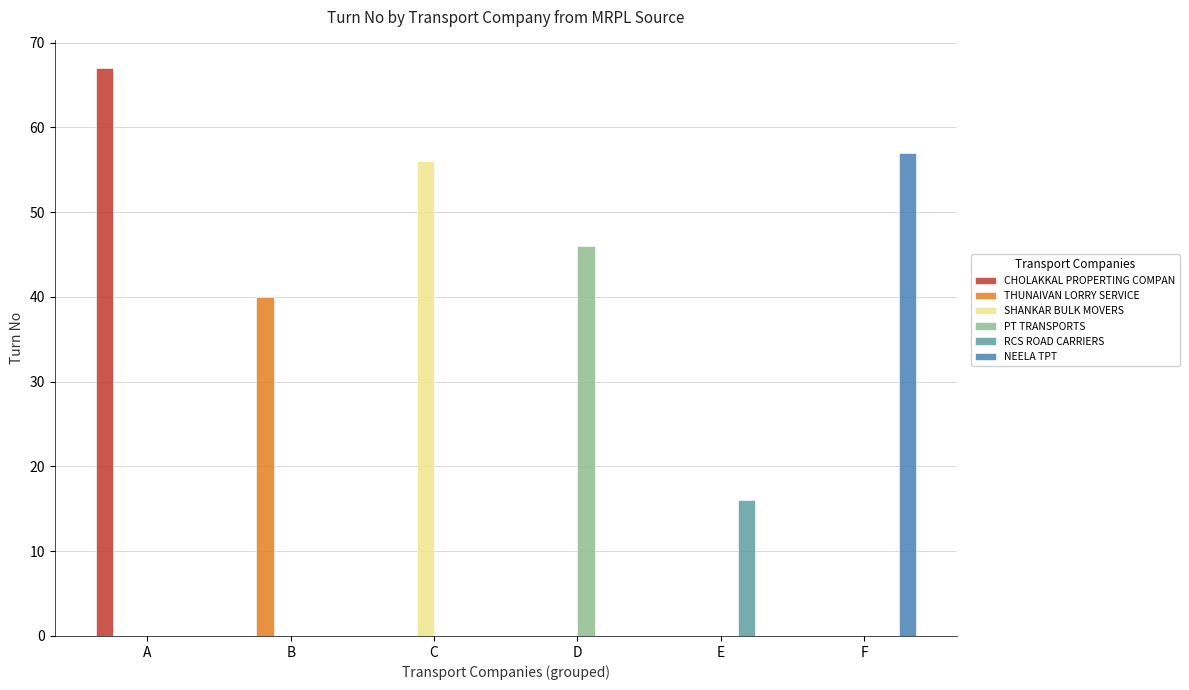

How many categories are shown in the chart?

6